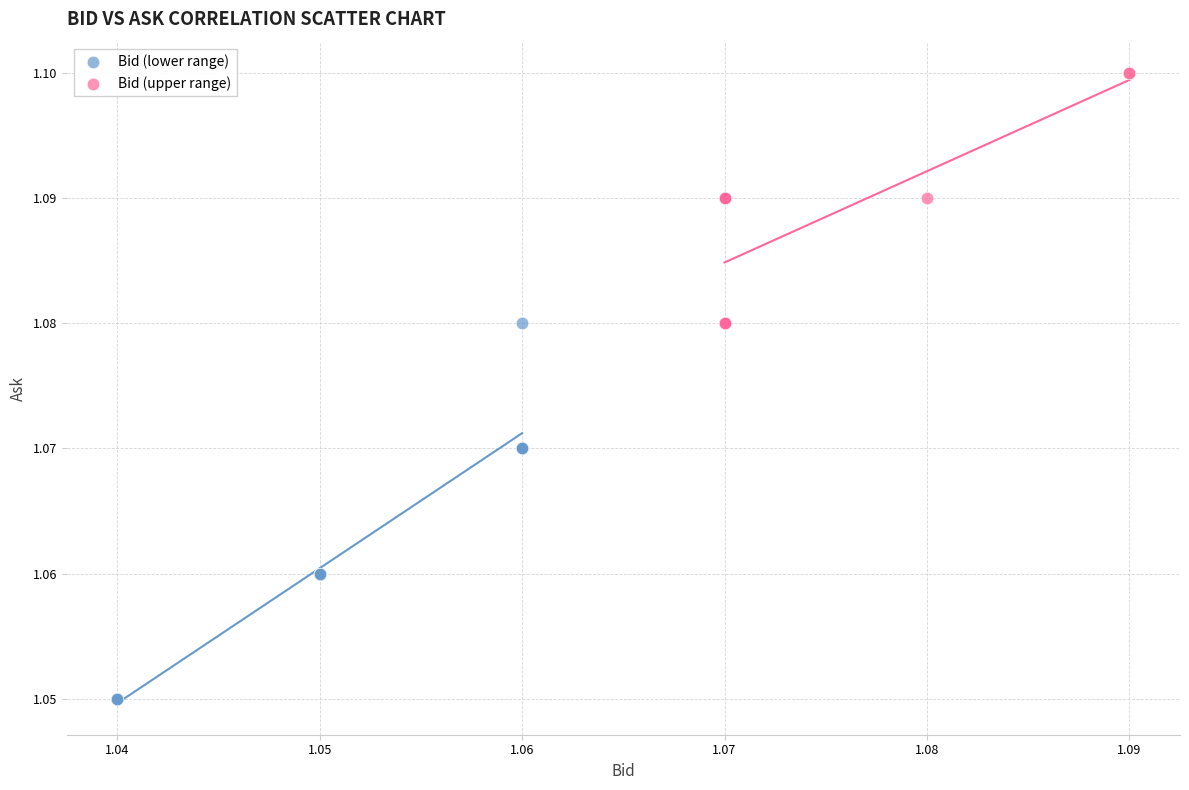

Which series reaches the maximum Y coordinate?

Bid (upper range)